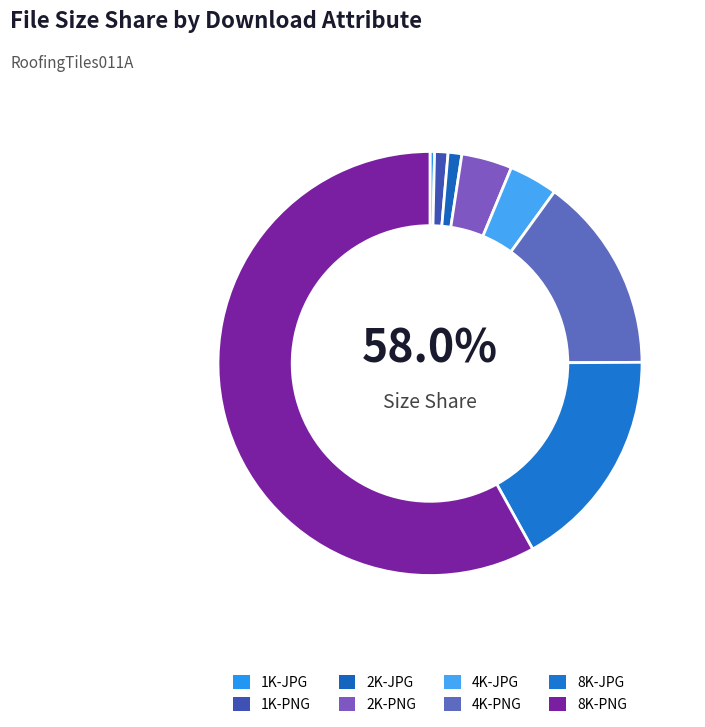

What percentage is the 4K-PNG slice, to the nearest percent?

15%